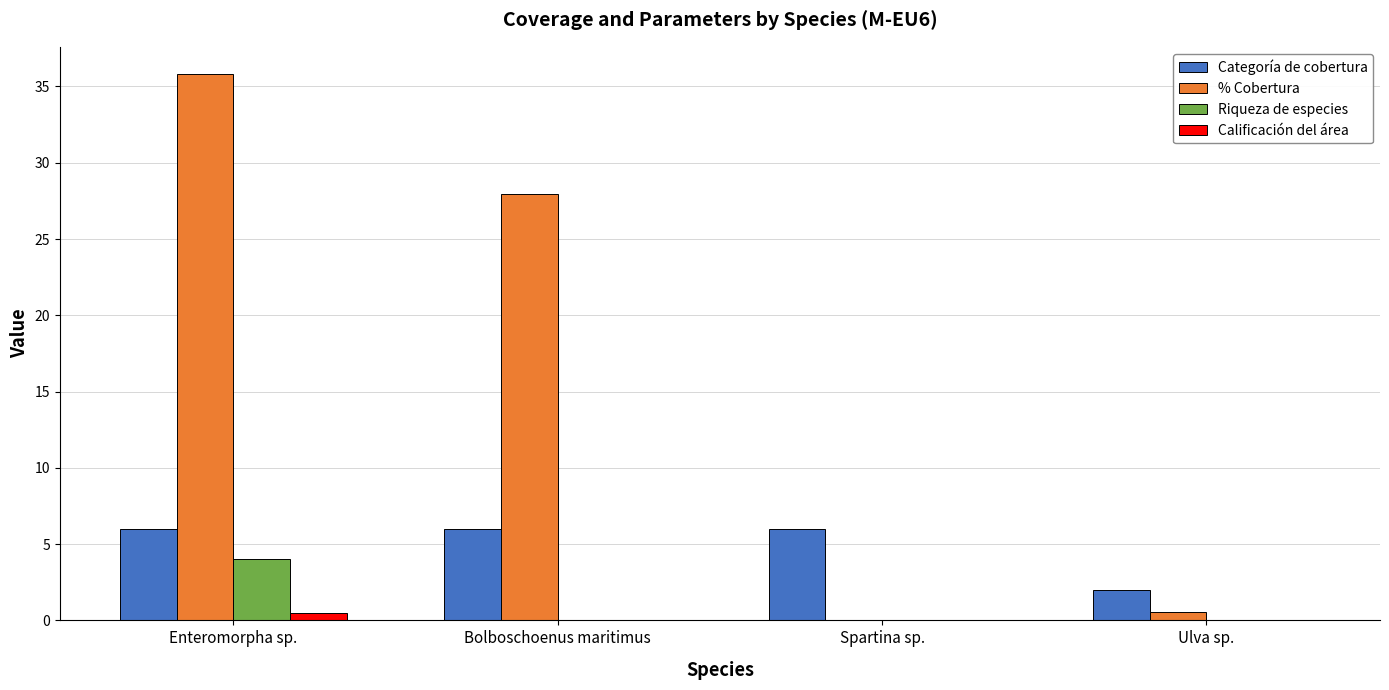

The Calificación del área series shows 0.5 at Enteromorpha sp.. True or false?

True